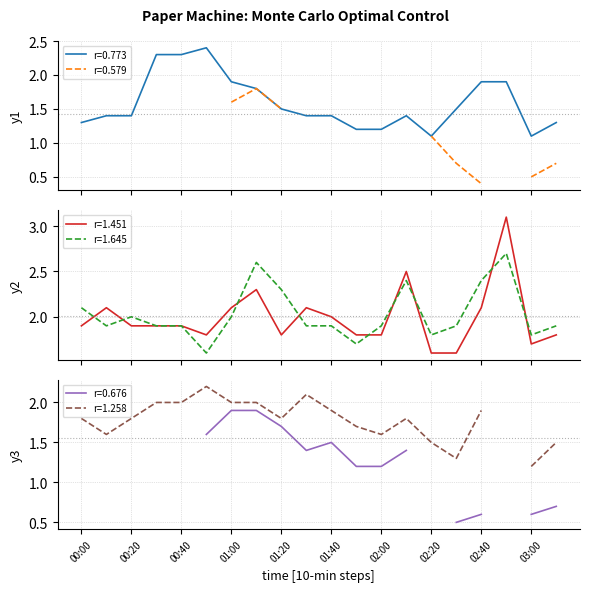

What is the approximate value of 0.773 at 02:20?

1.1